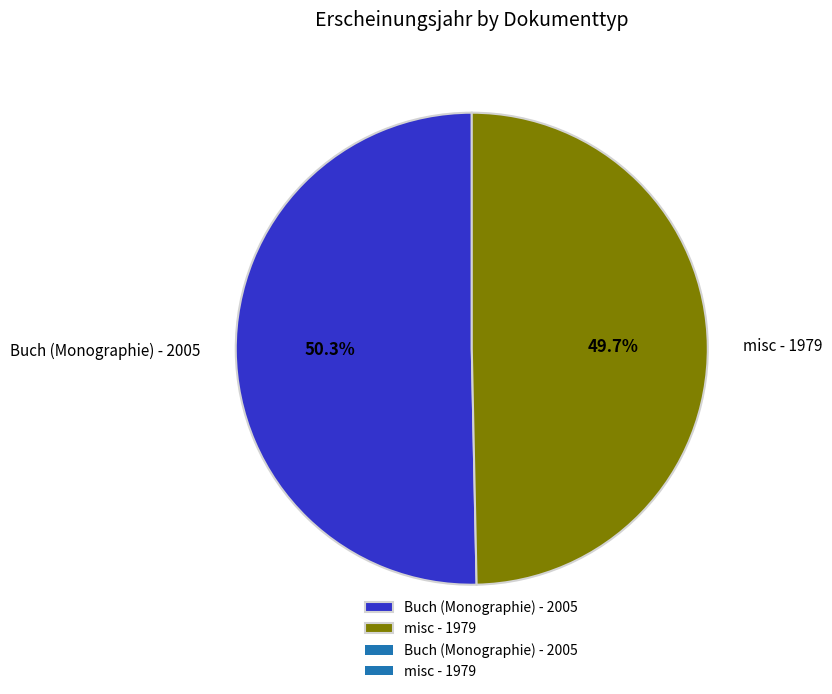

What percentage is the misc - 1979 slice, to the nearest percent?

50%